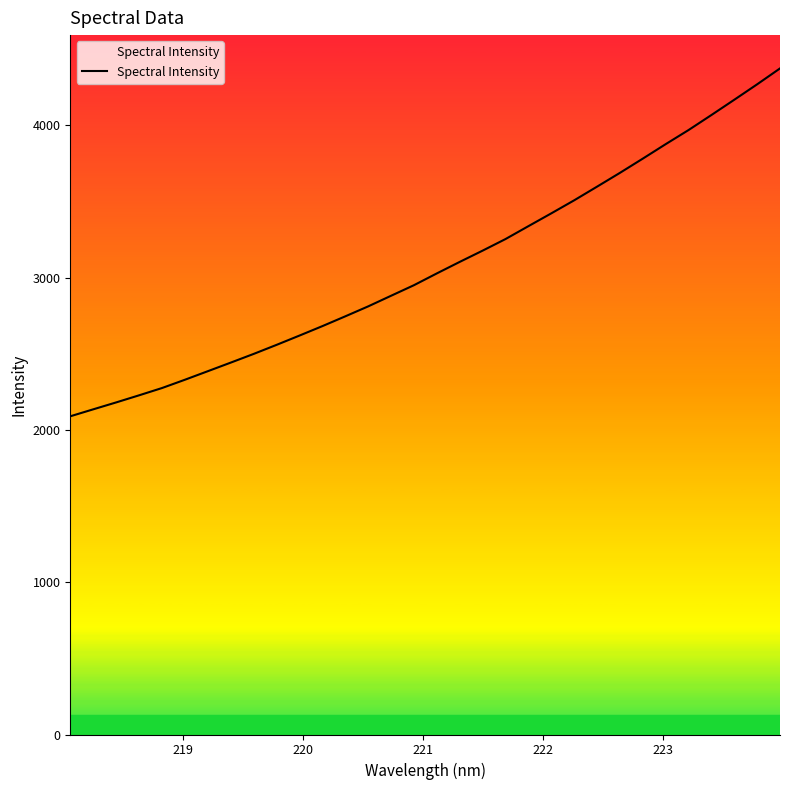

What is the difference between the maximum and minimum values?

2284.3